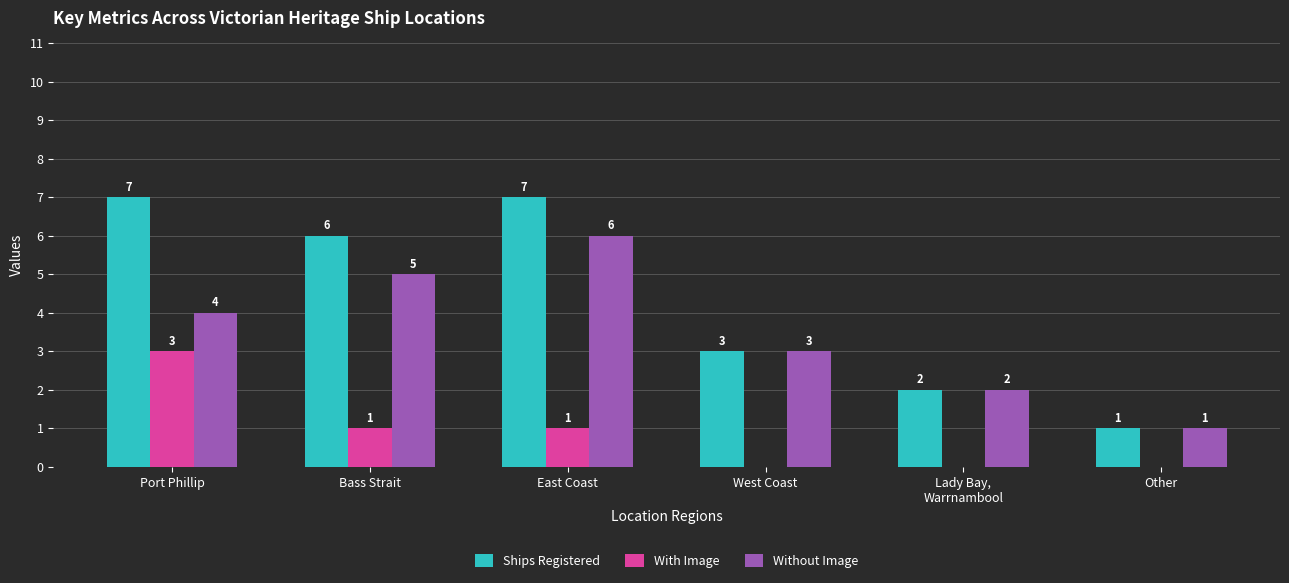

Which series has the largest total across all categories?

Ships Registered